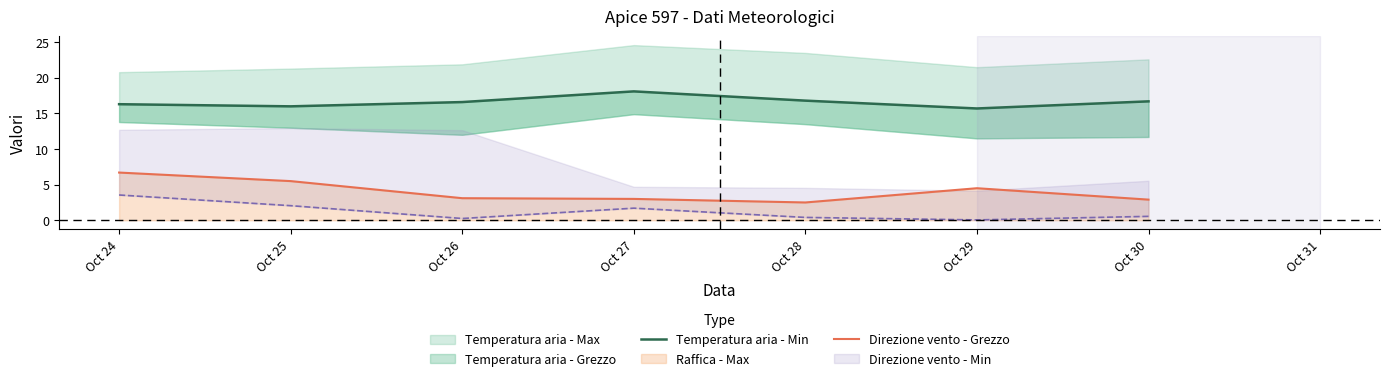

Where is the first local minimum for Temperatura aria - Min?

Oct 25